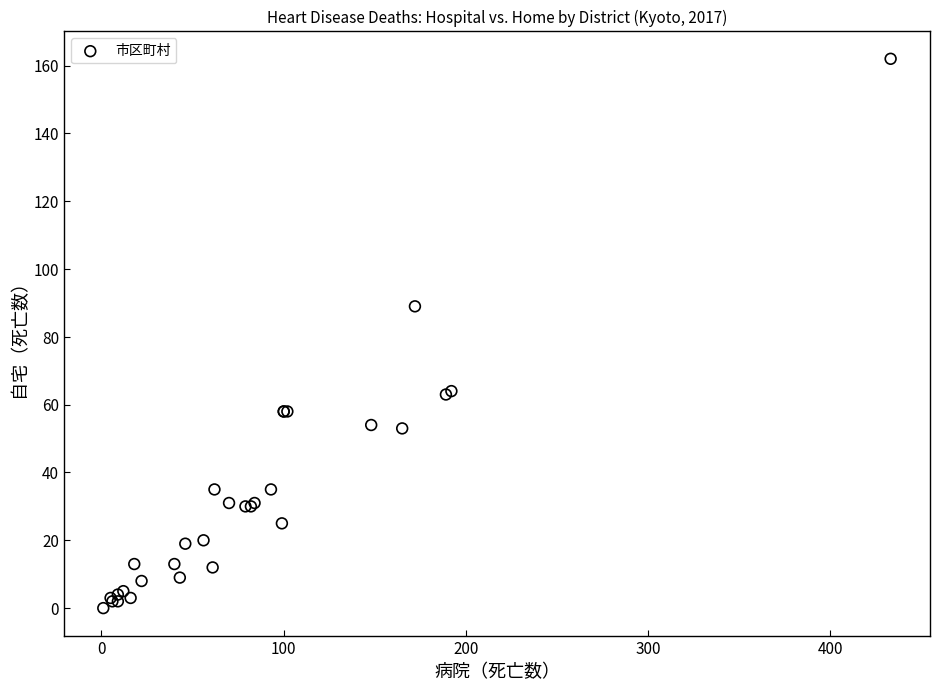

What Y value in the scatter plot is closest to 81?

89